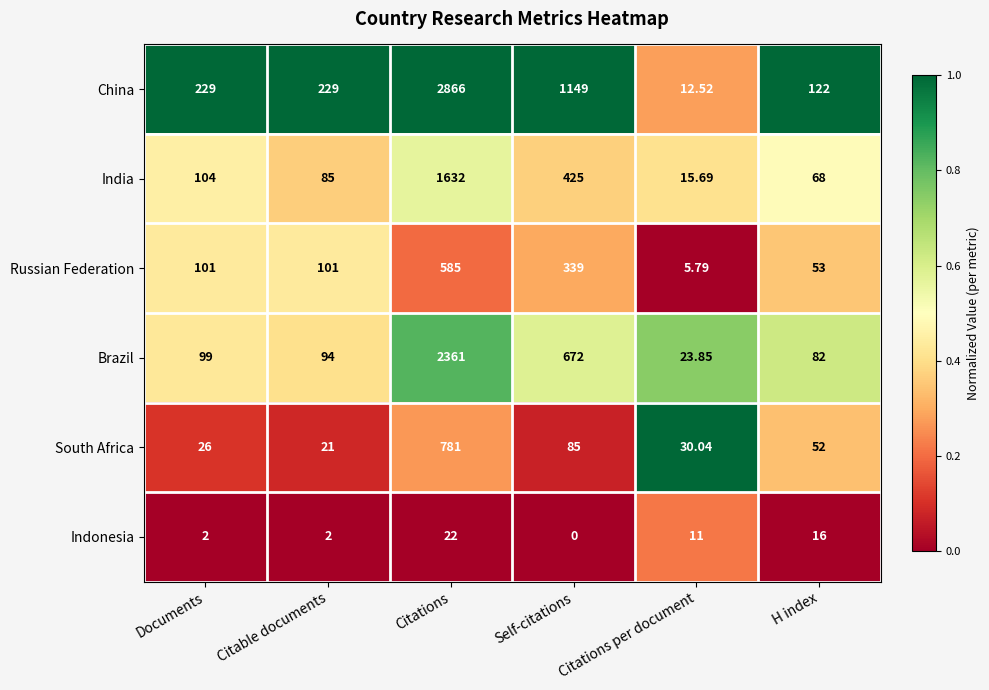

Which series has the widest spread of values?

China